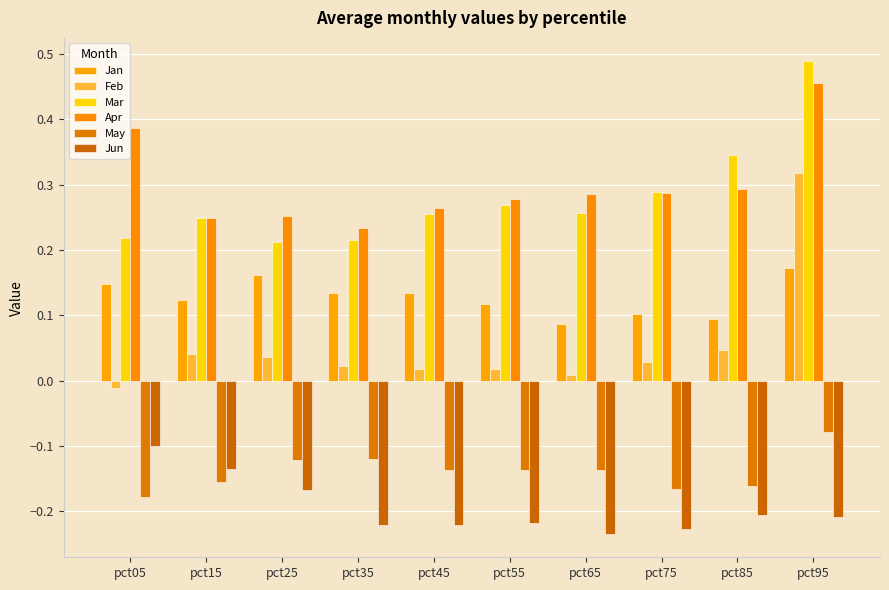

Reading right to left, extract all data points from this chart.

Jan: 0.2	0.1	0.1	0.1	0.1	0.1	0.1	0.2	0.1	0.1
Feb: 0.3	0.0	0.0	0.0	0.0	0.0	0.0	0.0	0.0	-0.0
Mar: 0.5	0.3	0.3	0.3	0.3	0.3	0.2	0.2	0.2	0.2
Apr: 0.5	0.3	0.3	0.3	0.3	0.3	0.2	0.3	0.2	0.4
May: -0.1	-0.2	-0.2	-0.1	-0.1	-0.1	-0.1	-0.1	-0.2	-0.2
Jun: -0.2	-0.2	-0.2	-0.2	-0.2	-0.2	-0.2	-0.2	-0.1	-0.1